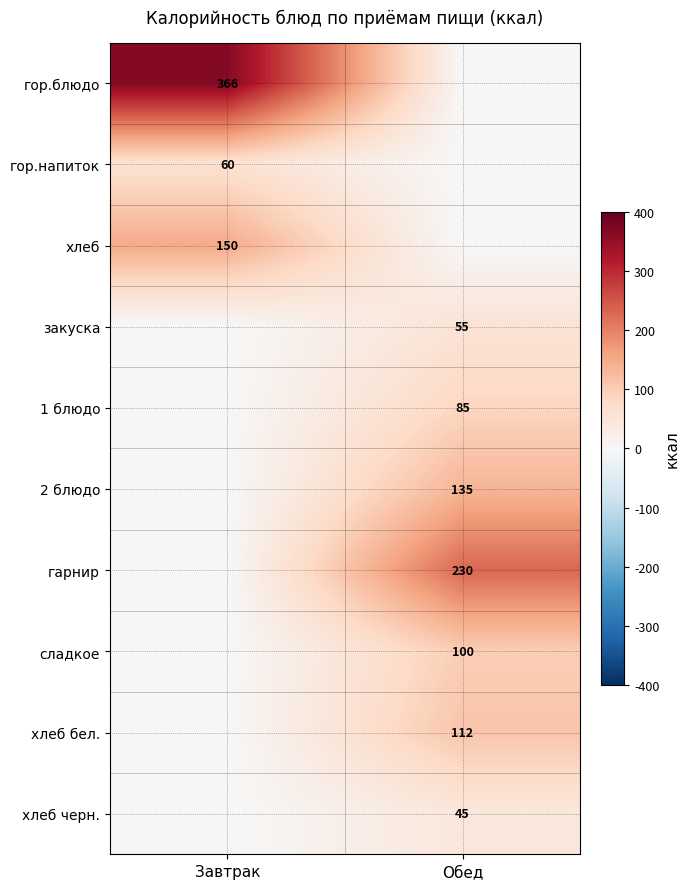

The 1 блюдо series shows 118 at Обед. True or false?

False